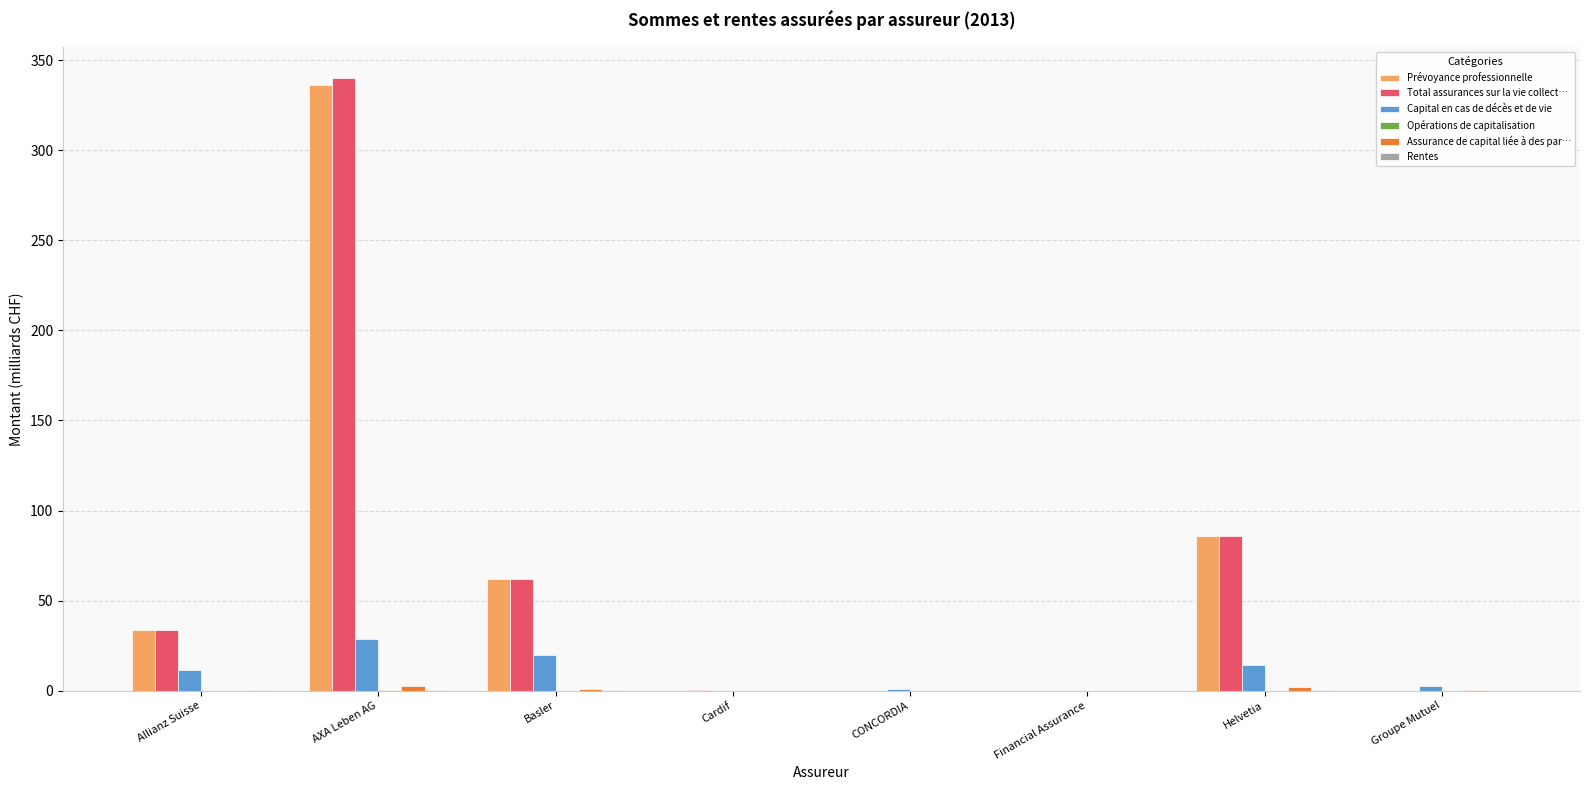

What is the greatest value displayed?

340.4